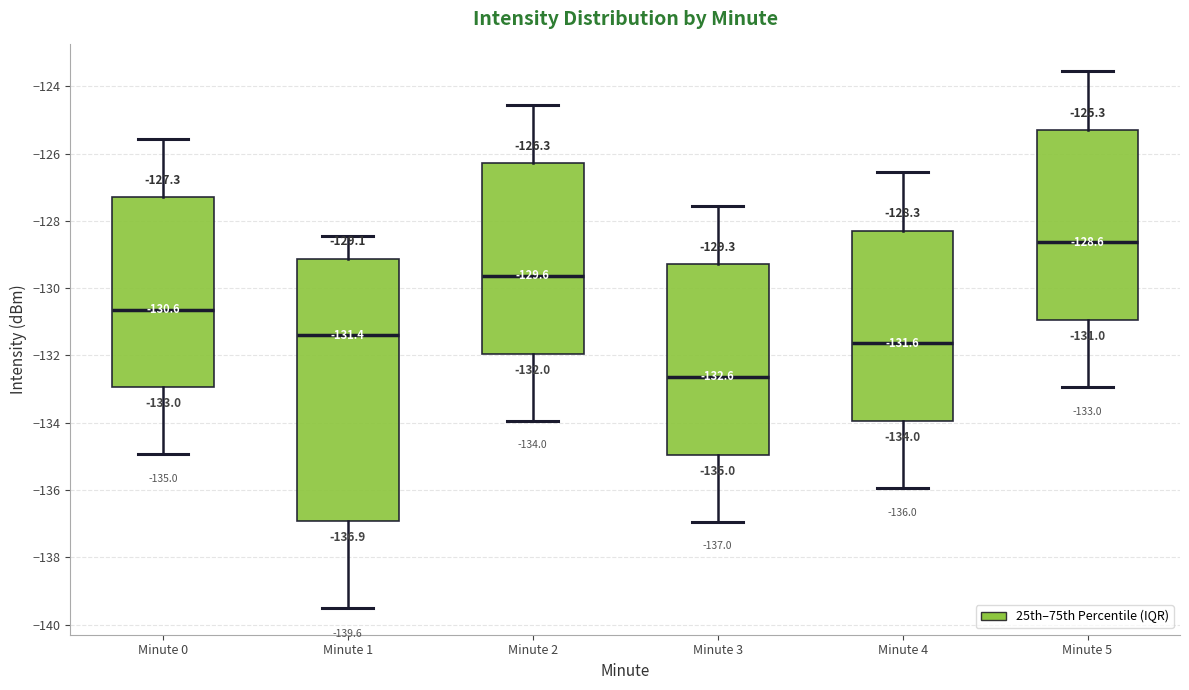

Comparing the boxes themselves (not the whiskers), which one is the tallest?

Minute 1